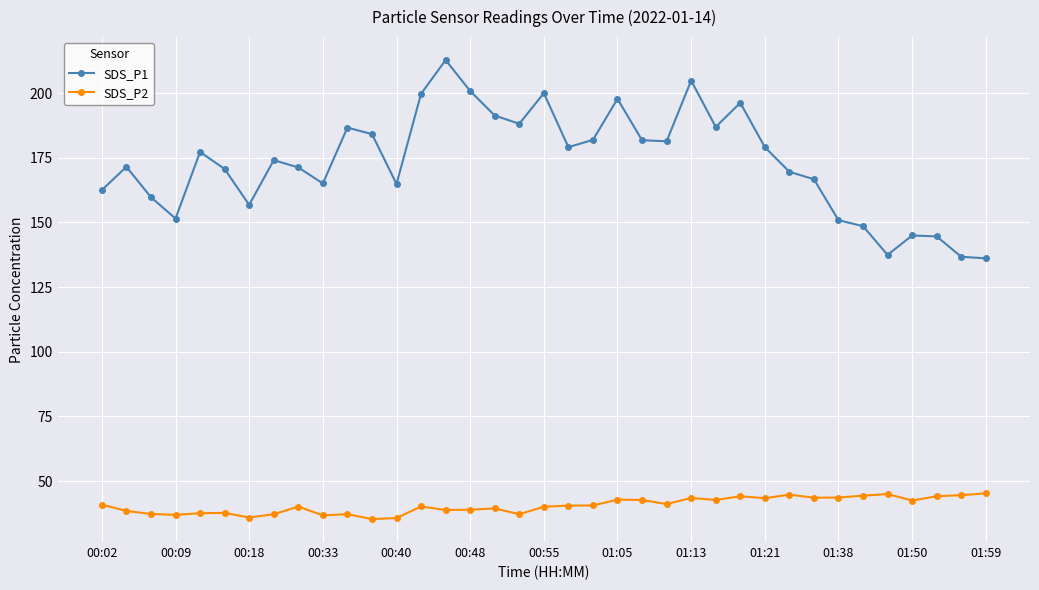

How many values in the SDS_P1 series are below 174?

18